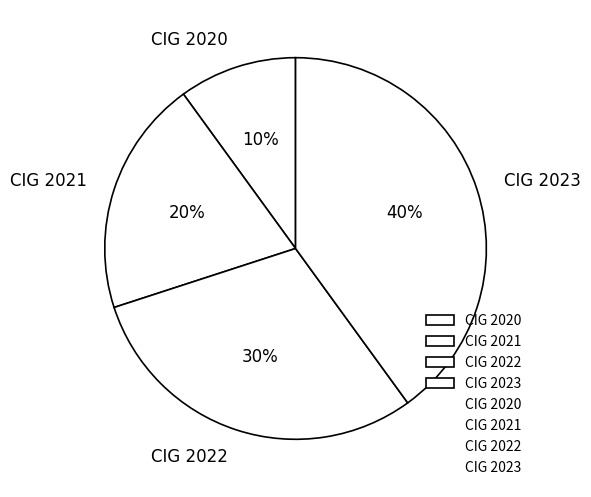

Which has a higher value, CIG 2022 or CIG 2023?

CIG 2023